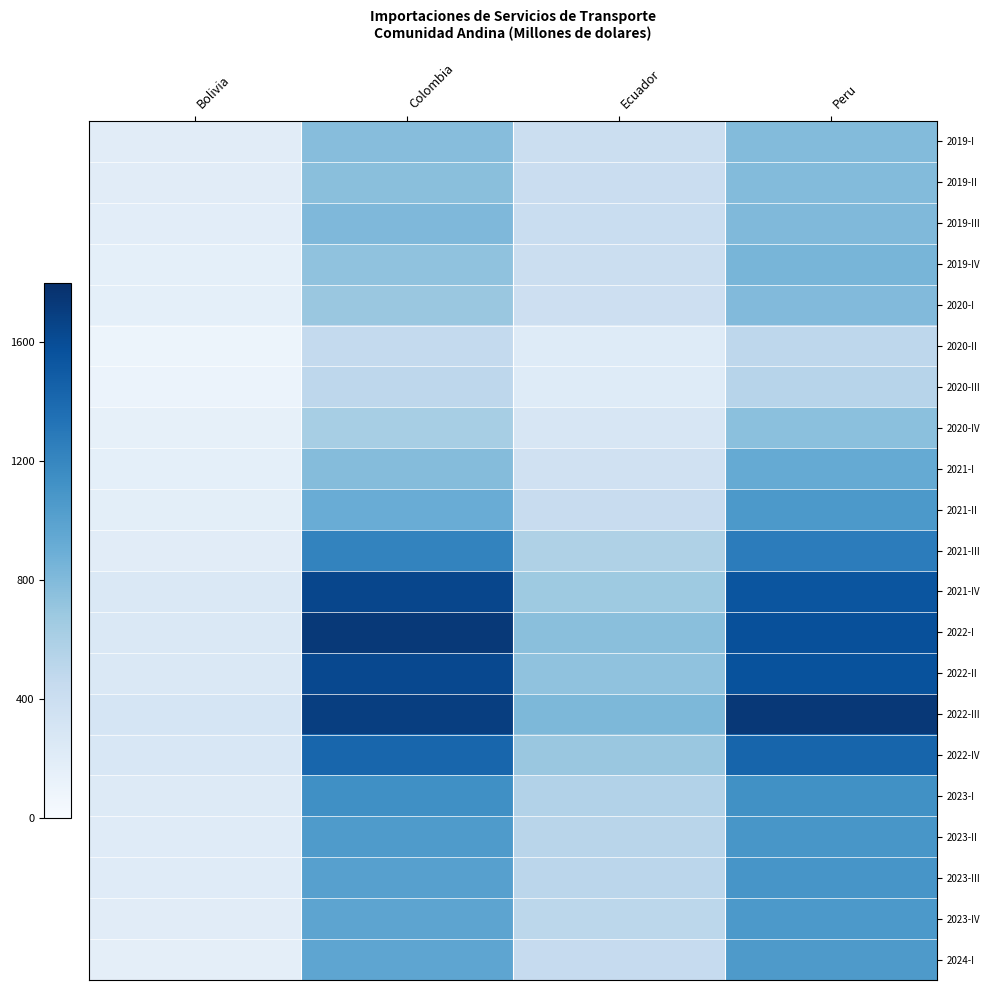

Which series has the largest total across all categories?

2022-III